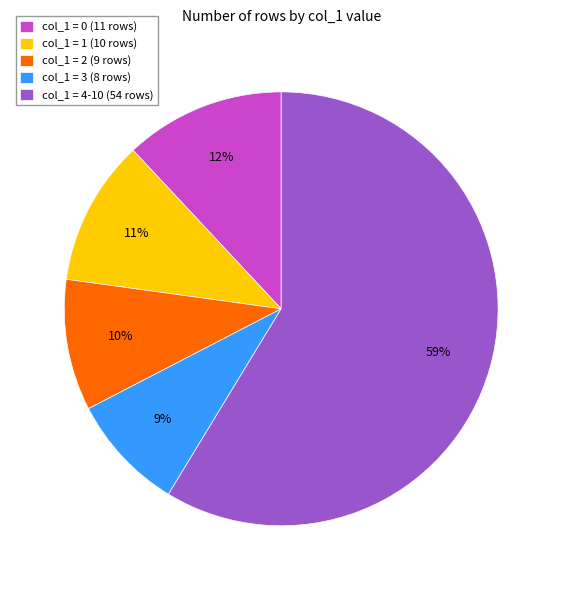

The col_1 = 2 (9 rows) slice represents 10% of the pie. True or false?

True